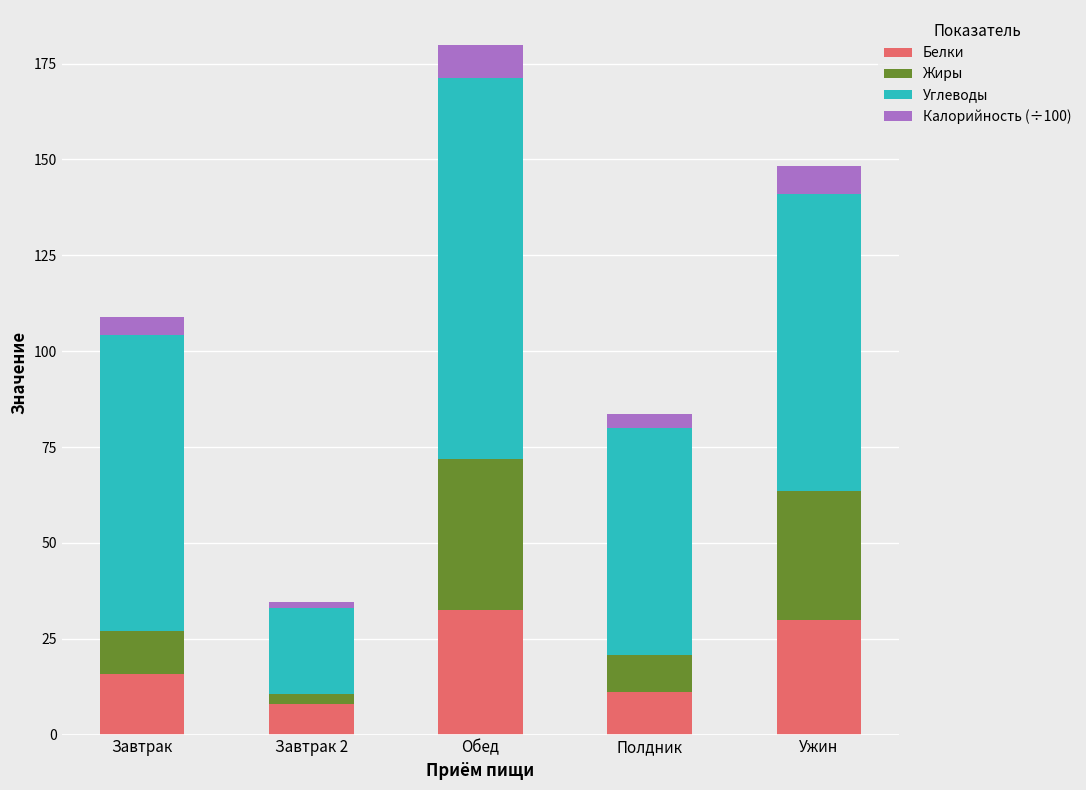

Is it true that Белки equals 5.3 at Полдник?

False